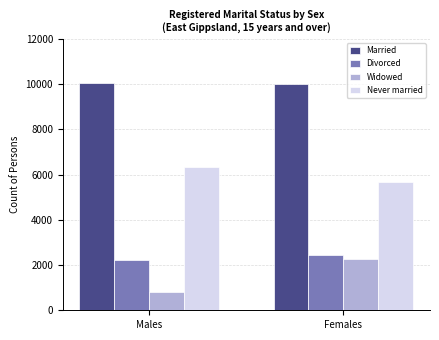

At which label is Never married closest to 6000?

Females